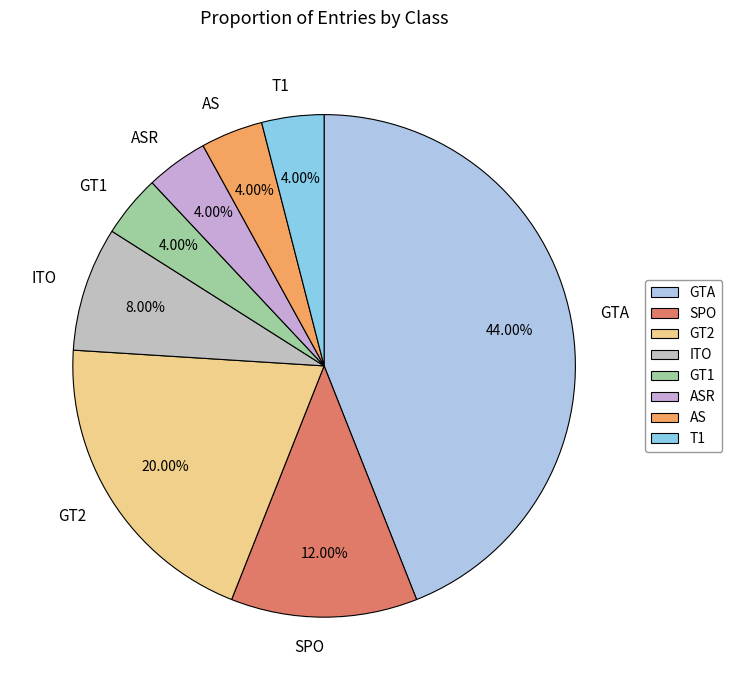

Which slice is the largest?

GTA